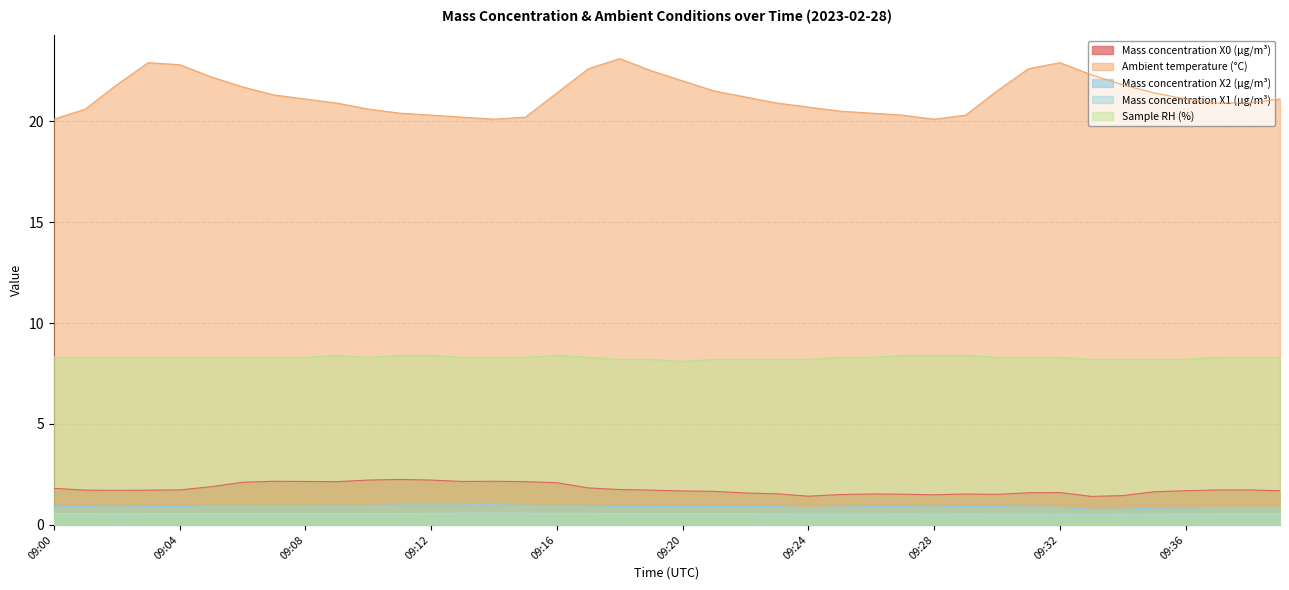

Rank the categories by Mass concentration X1 (μg/m³) value from highest to lowest.

09:13, 09:14, 09:15, 09:12, 09:16, 09:17, 09:00, 09:01, 09:03, 09:04, 09:05, 09:06, 09:07, 09:08, 09:09, 09:10, 09:11, 09:18, 09:19, 09:20, 09:21, 09:22, 09:02, 09:37, 09:38, 09:39, 09:23, 09:27, 09:29, 09:36, 09:24, 09:25, 09:26, 09:28, 09:30, 09:31, 09:35, 09:32, 09:34, 09:33